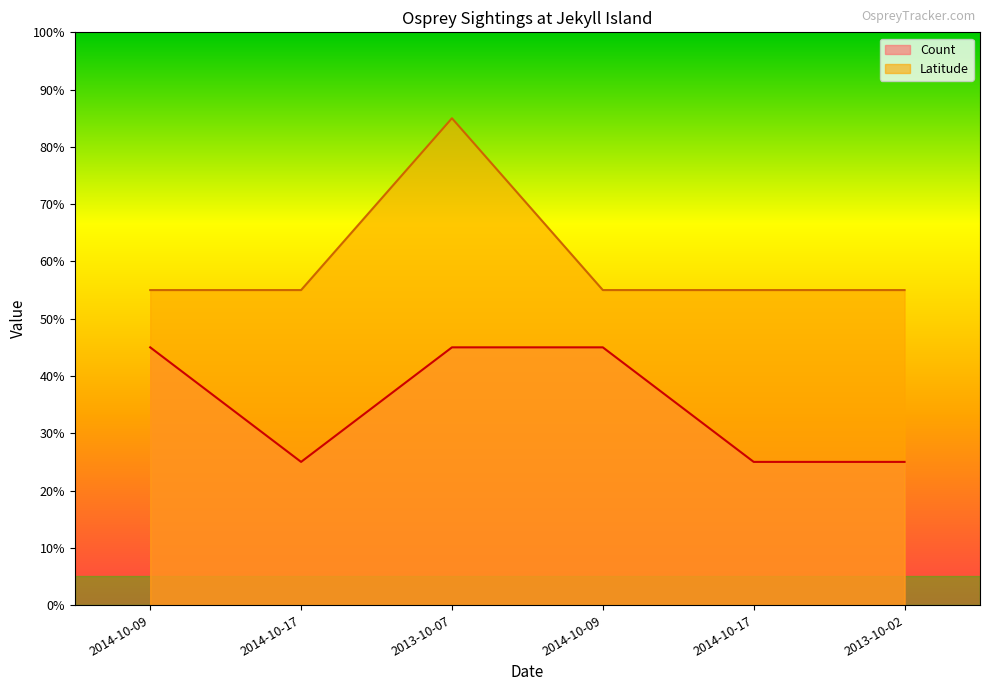

What is the total value across all series at 2014-10-09?

100